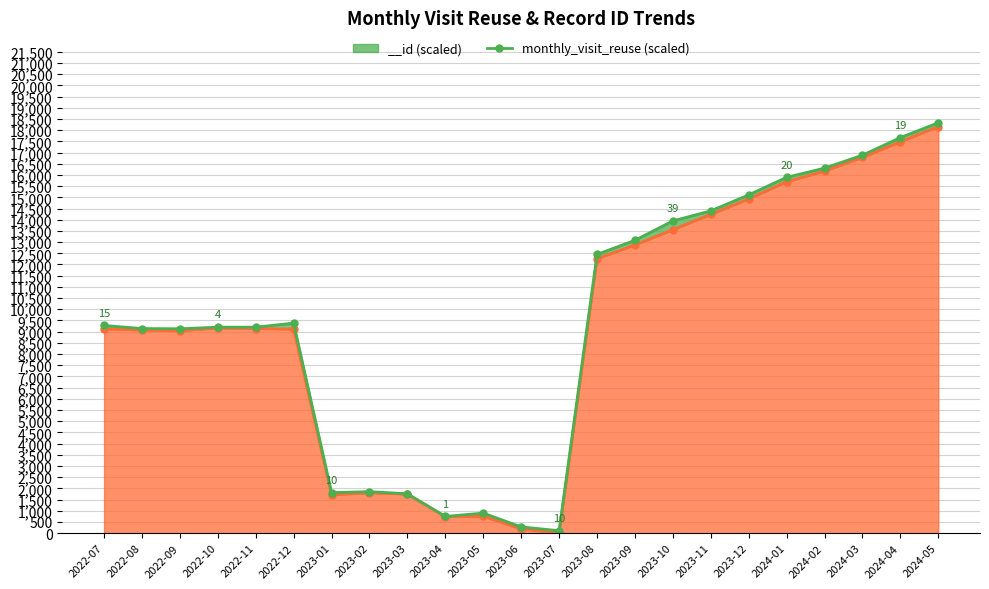

Which label corresponds to the smallest value in the chart?

2023-07